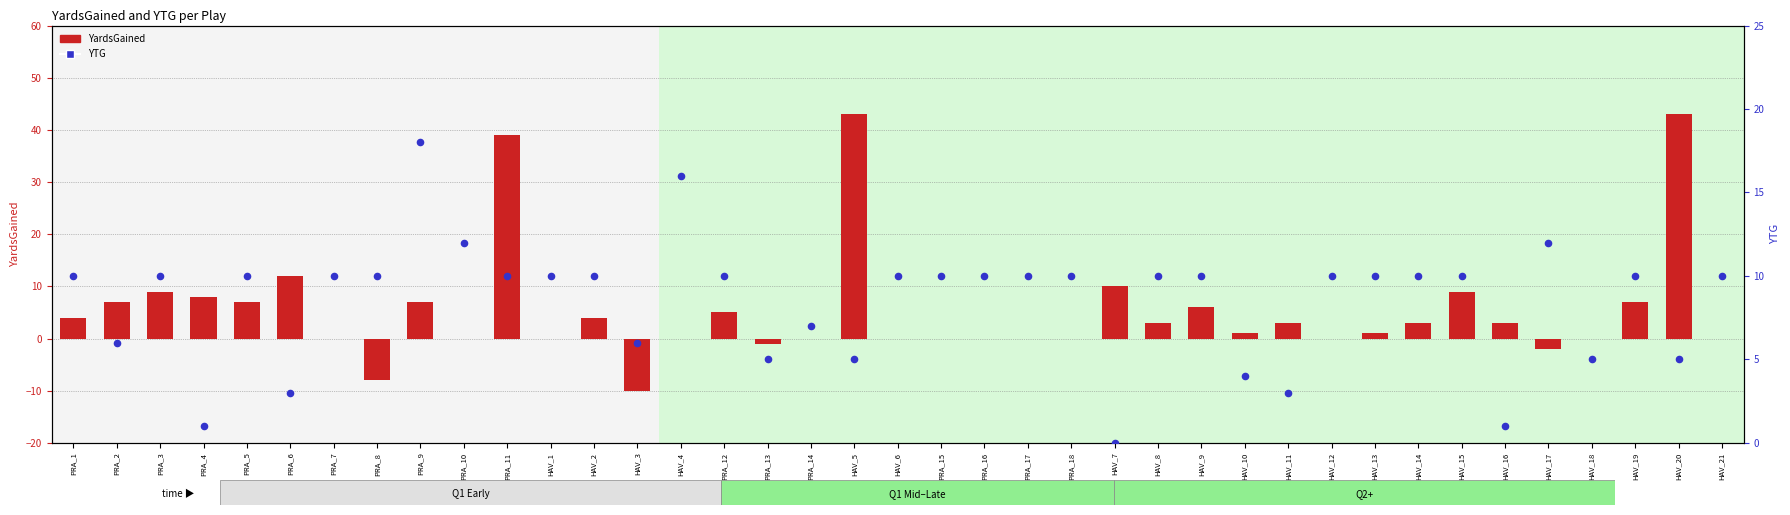

At which category is the sum across all series the highest?

PRA_11